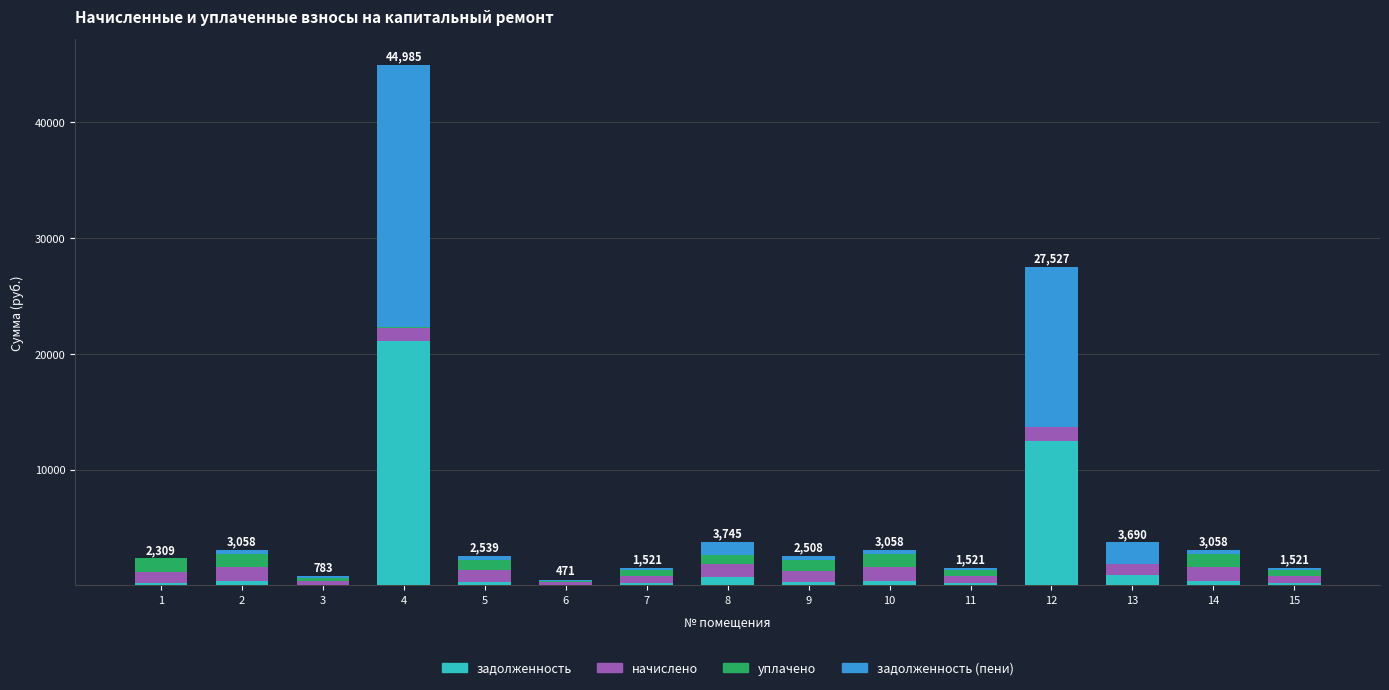

How many categories are shown in the chart?

15